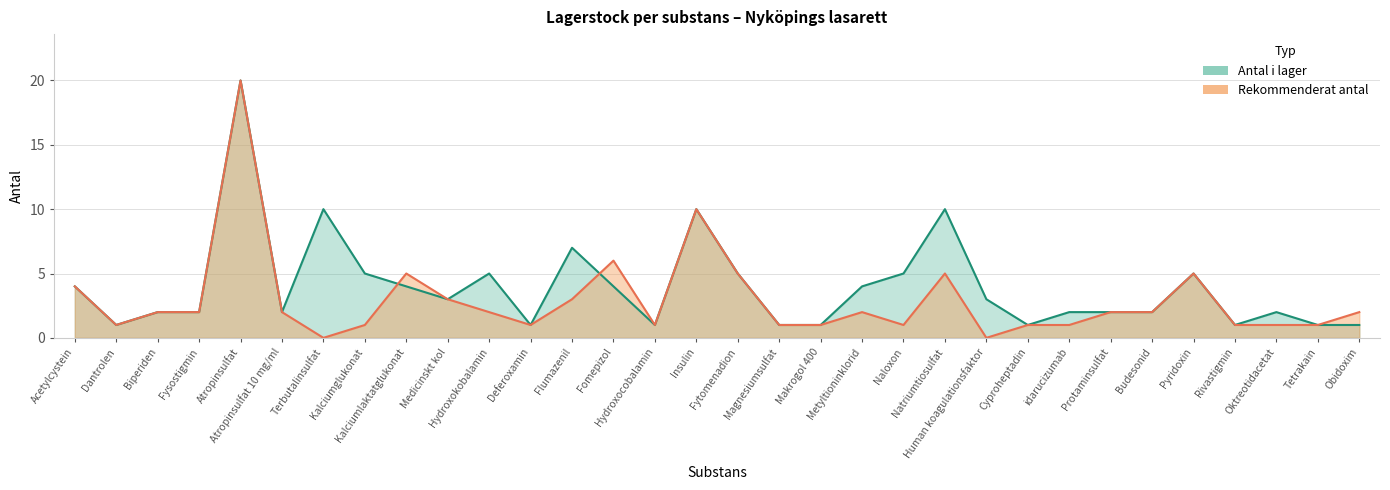

Rank the series by their average value, from lowest to highest.

Rekommenderat antal, Antal i lager